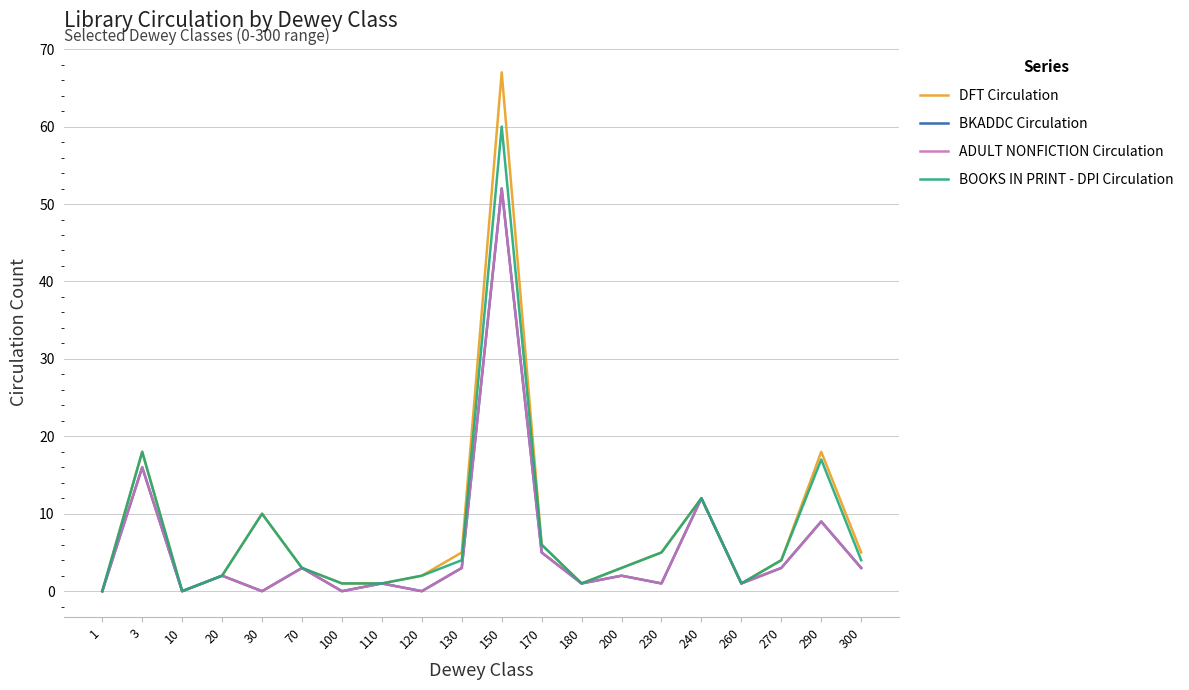

Is this an area chart (filled region under the line)?

No